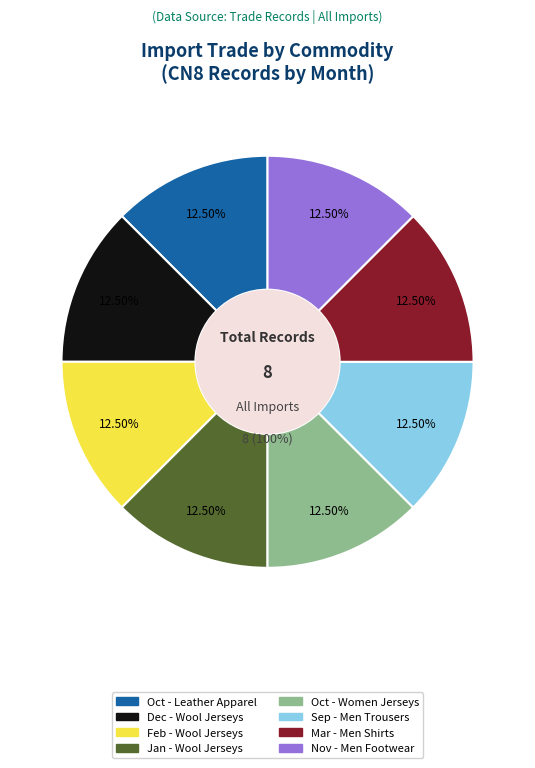

To the nearest percent, what is the average slice percentage?

12%